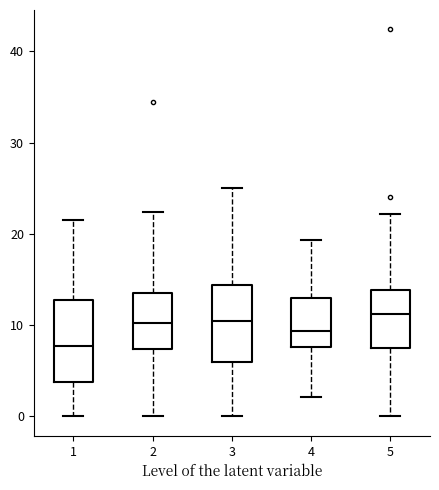

Reading left to right, transcribe this box plot: for each box, give where its median line is, the range the box spans, and where its two whiskers end, as read against the y-axis. The values are not printed on the chart, so give them approximately, as read against the axis.

1: median 8, box 4 to 13, whiskers 0 to 22
2: median 10, box 7 to 14, whiskers 0 to 22
3: median 10, box 6 to 14, whiskers 0 to 25
4: median 9, box 8 to 13, whiskers 2 to 19
5: median 11, box 7 to 14, whiskers 0 to 22